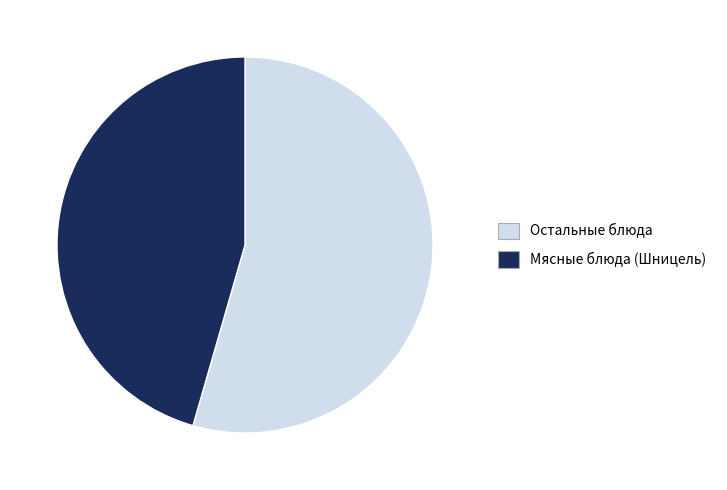

What is the majority slice?

Остальные блюда